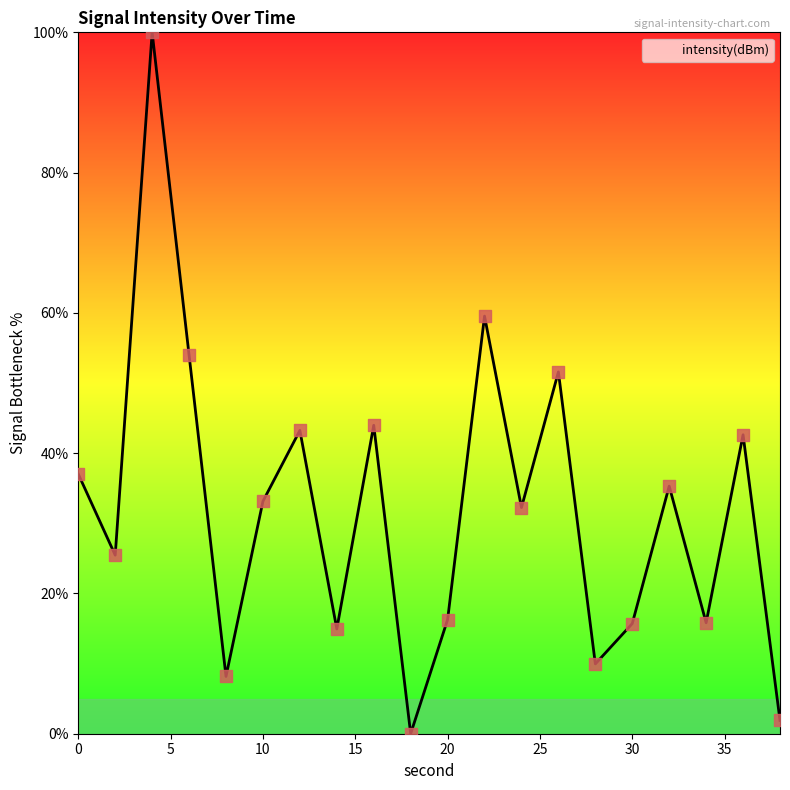

What is the difference between the maximum and minimum values?

100.0